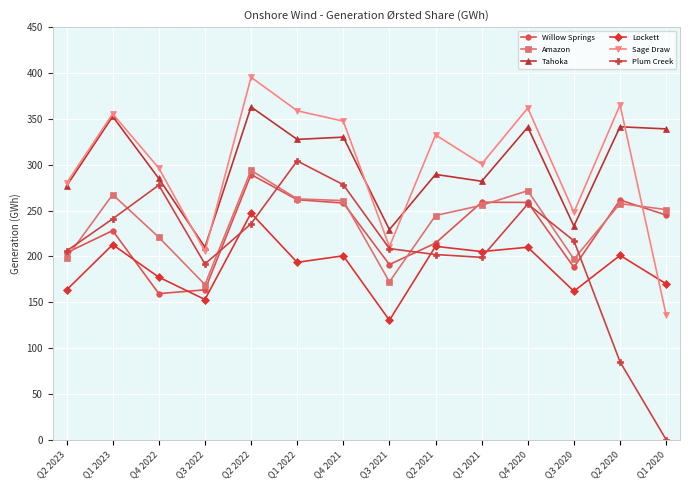

Which series ends up on top after the final intersection of Amazon and Plum Creek?

Amazon